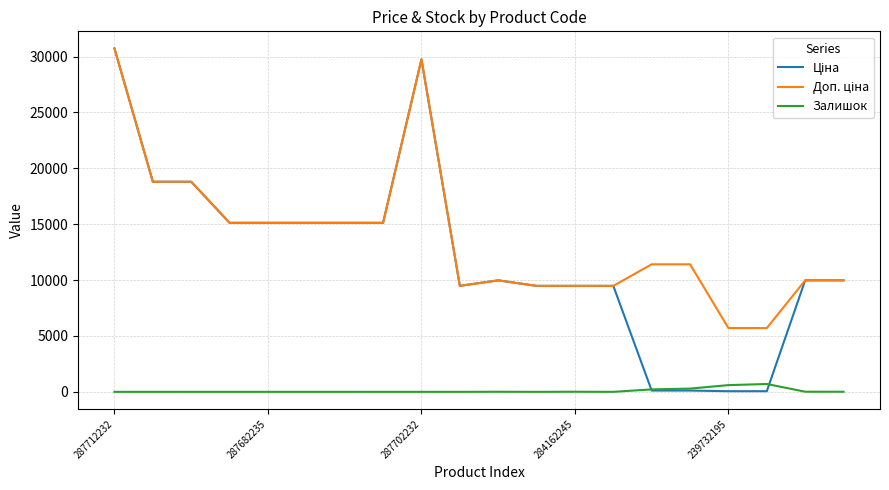

How many distinct data groups are displayed?

3